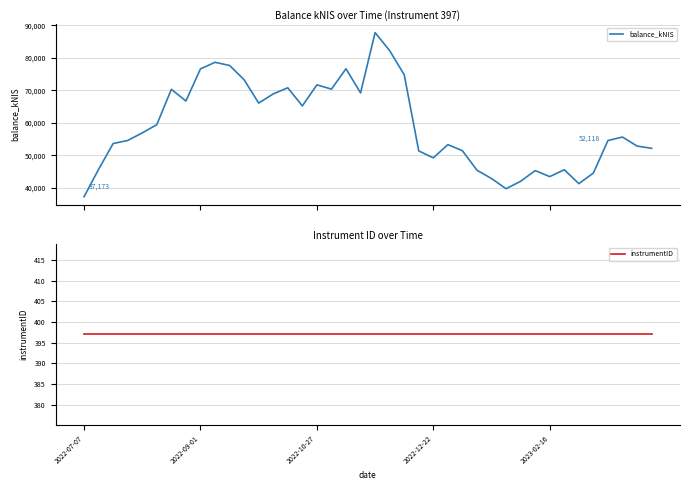

Count the number of data series in this chart.

2